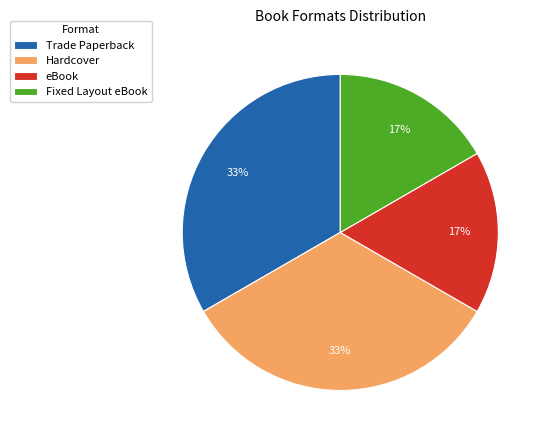

Combined, do Hardcover and Trade Paperback account for over 50%?

Yes